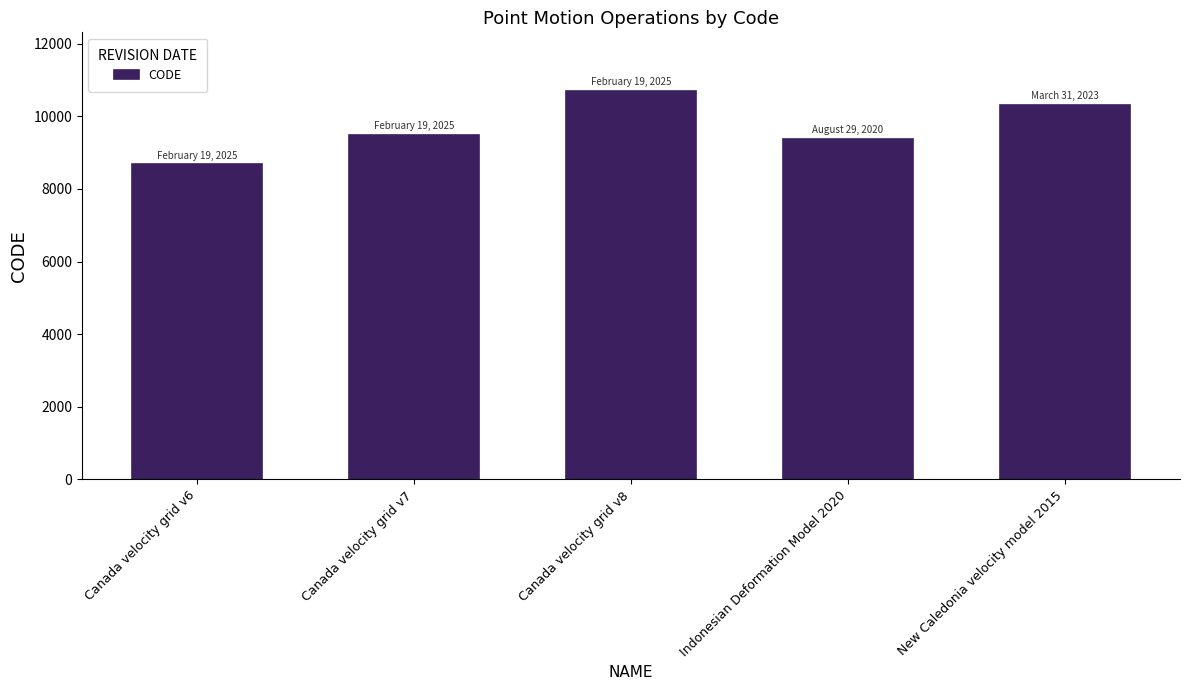

Rank the categories by value from highest to lowest.

Canada velocity grid v8, New Caledonia velocity model 2015, Canada velocity grid v7, Indonesian Deformation Model 2020, Canada velocity grid v6